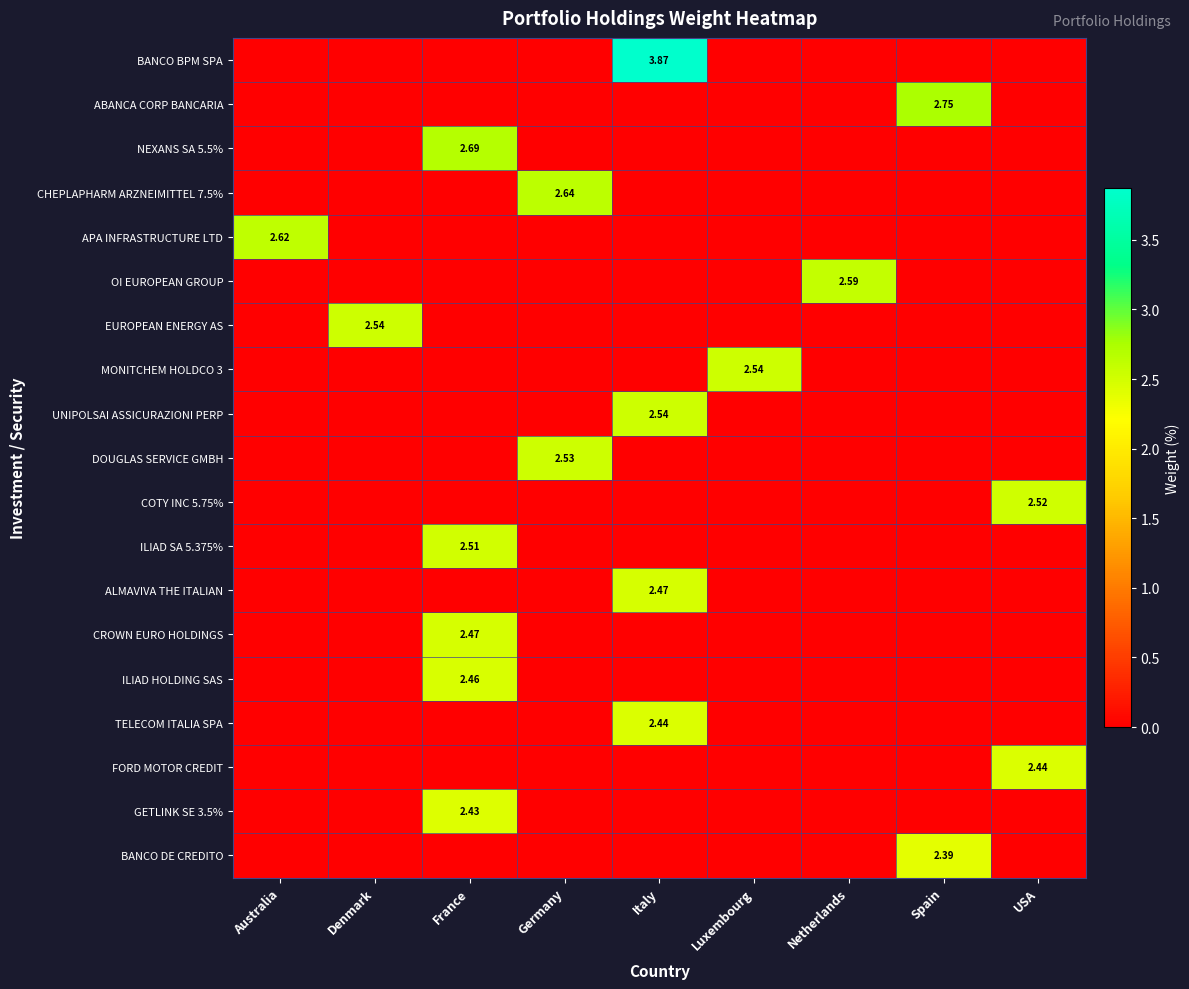

What is the difference between the highest and lowest values at Germany?

2.6